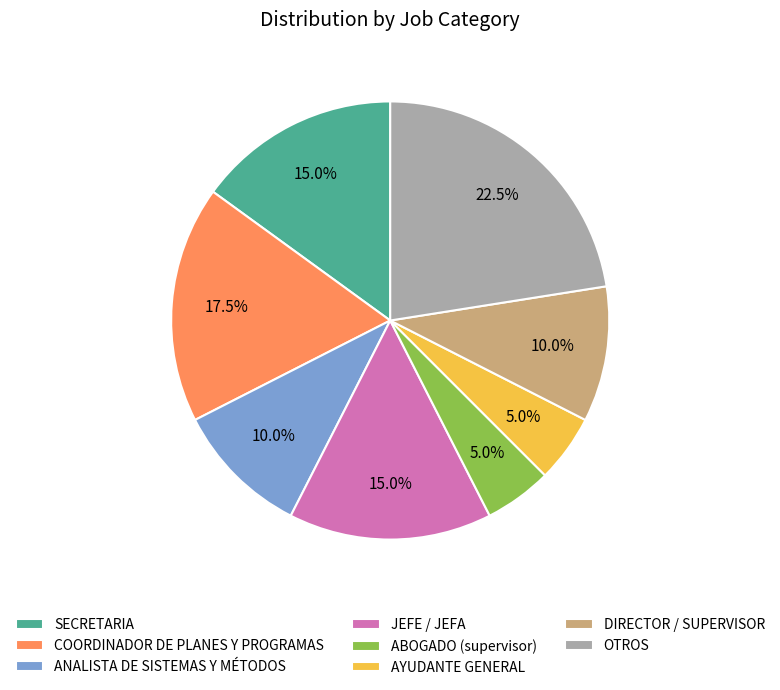

Is there a majority slice in this chart?

No